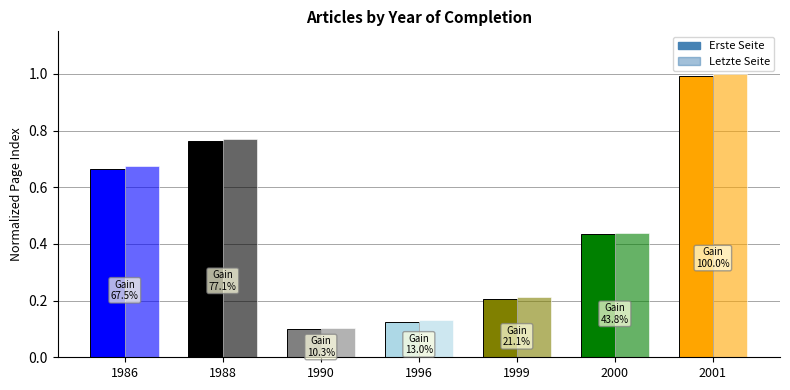

Rank the series at 1996 from lowest to highest value.

Erste Seite, Letzte Seite